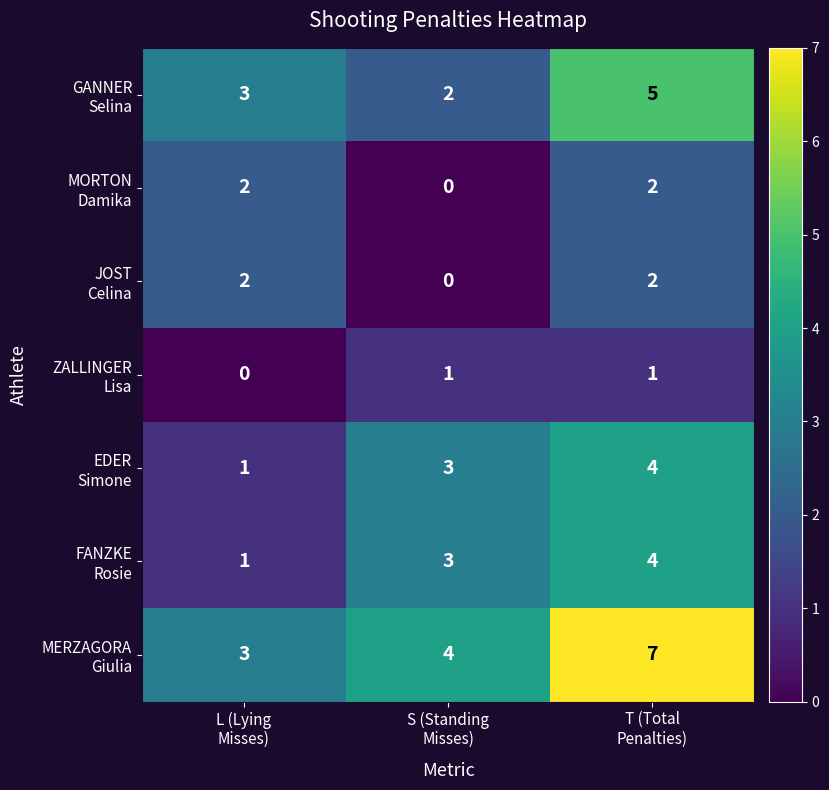

At how many categories does at least one series exceed 1?

3